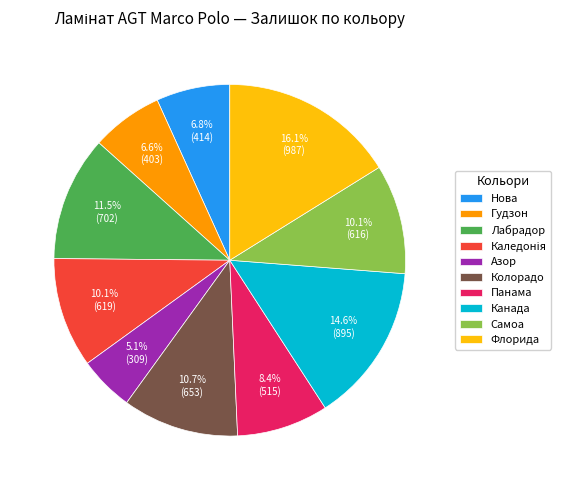

Is there any slice that represents more than half of the pie?

No